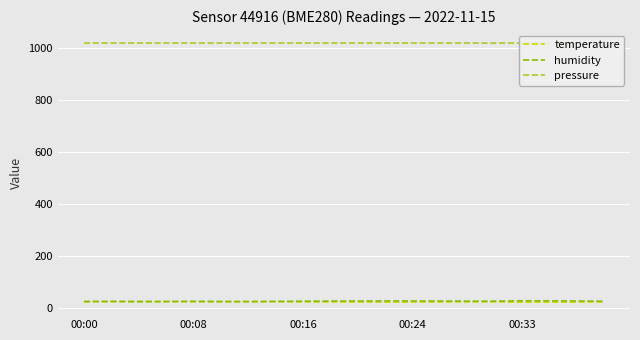

True or false: temperature and pressure cross at least once.

False